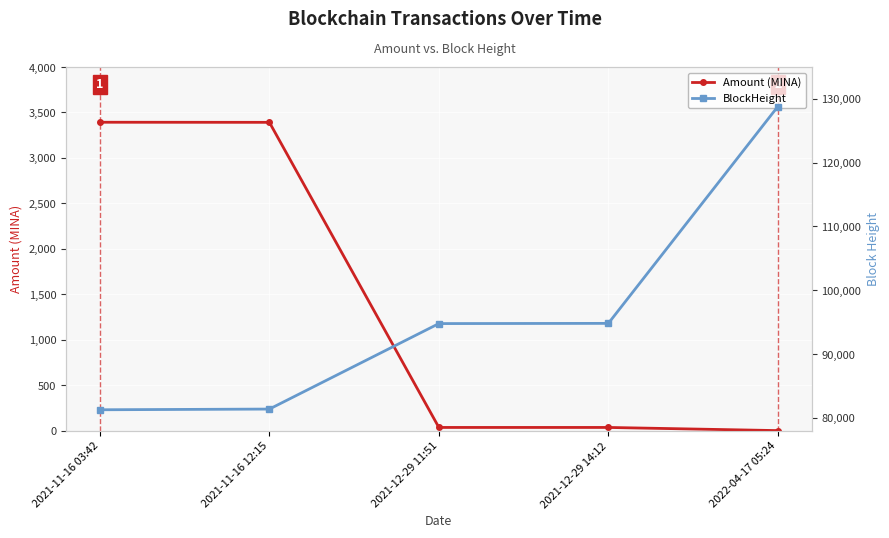

Which series has the largest total across all categories?

BlockHeight